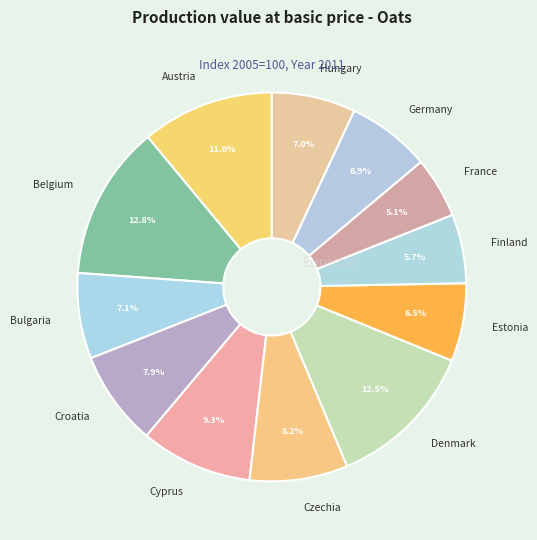

Does any single category account for the majority?

No